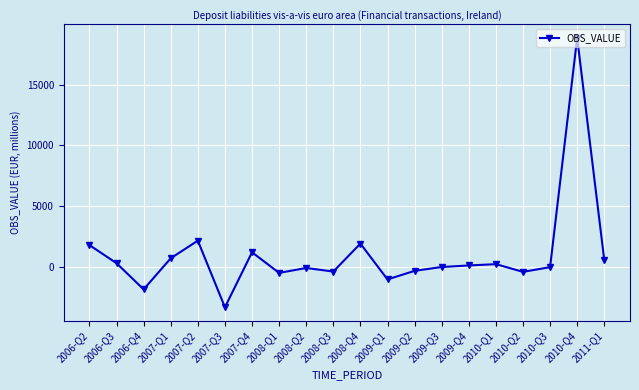

Where is the first local minimum?

2006-Q4